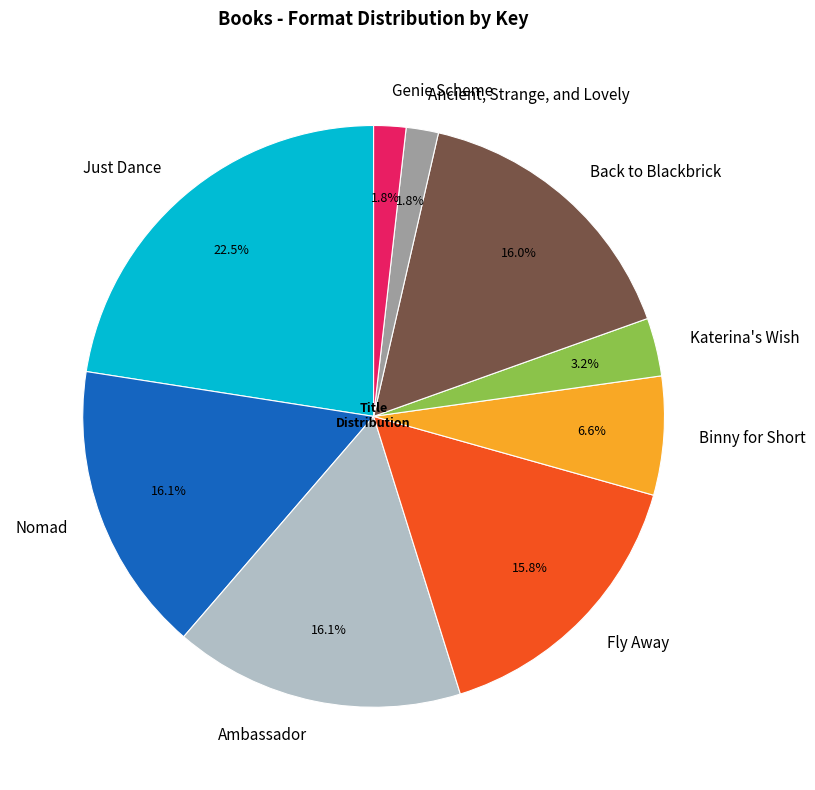

To the nearest percent, what is the difference between the largest and smallest slice percentages?

21%